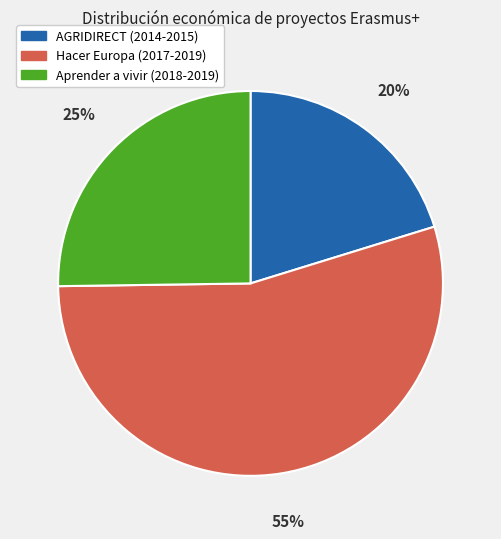

Is the sum of AGRIDIRECT (2014-2015) and Hacer Europa (2017-2019) greater than half?

Yes